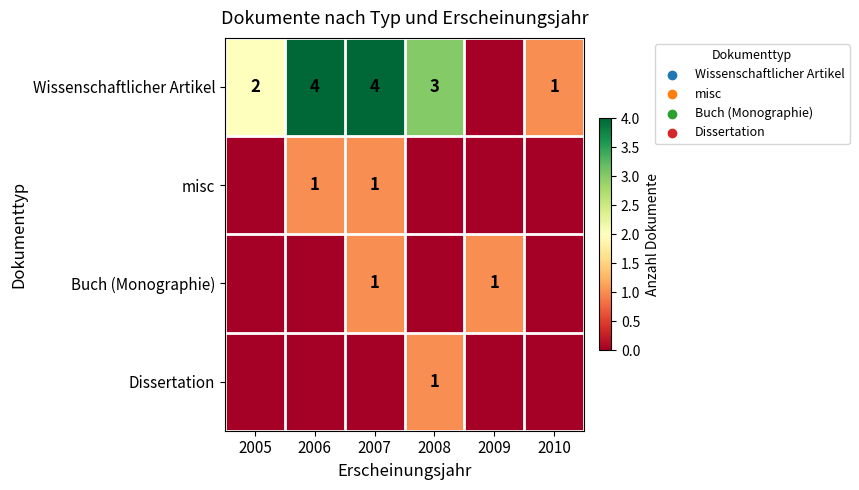

Is it true that Buch (Monographie) equals 1 at 2009?

True